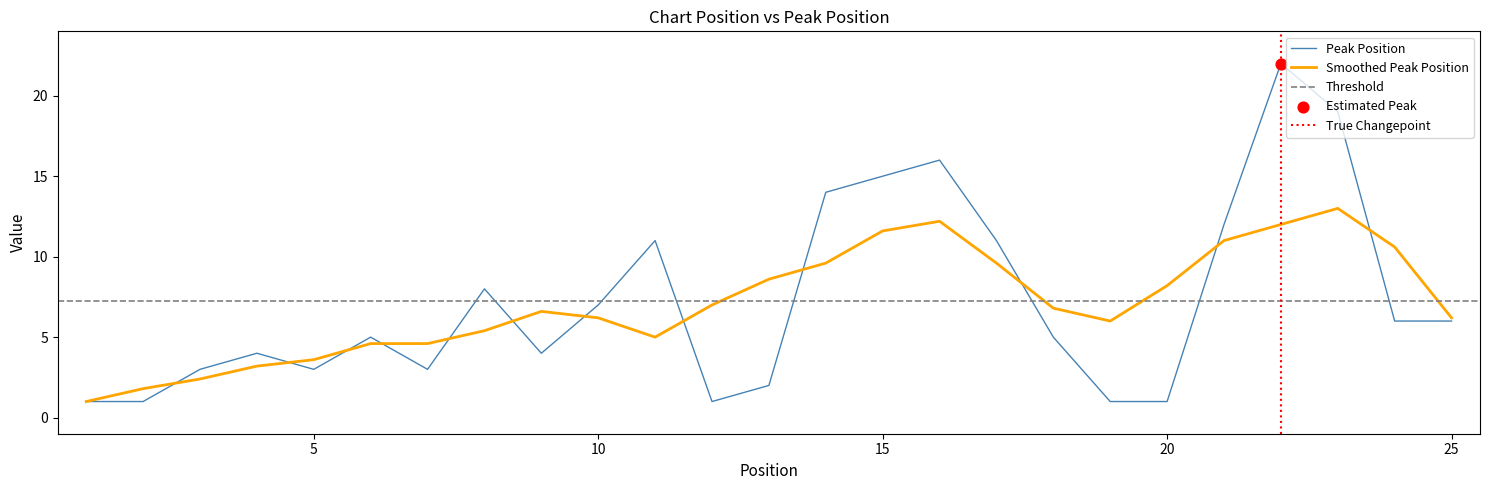

What is the change in value from 18 to 20?

-4